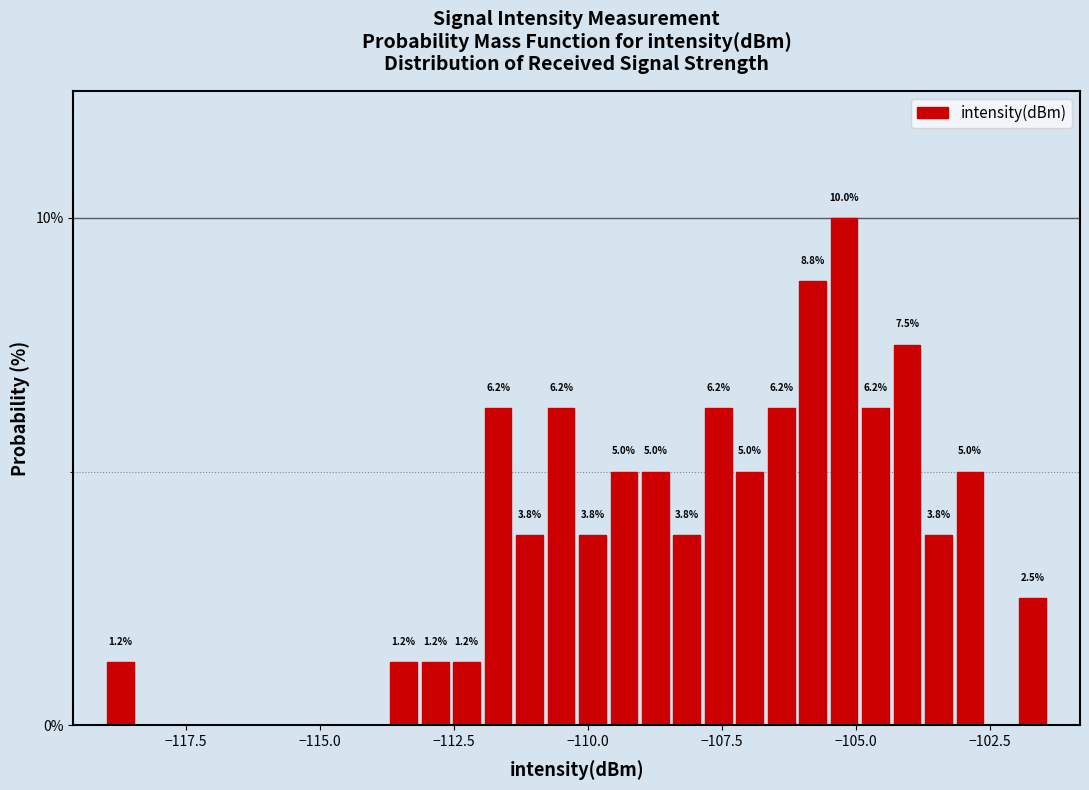

Around what value on the x-axis is the tallest bar? Give the approximate position of its centre, as read against the axis.

-105.0